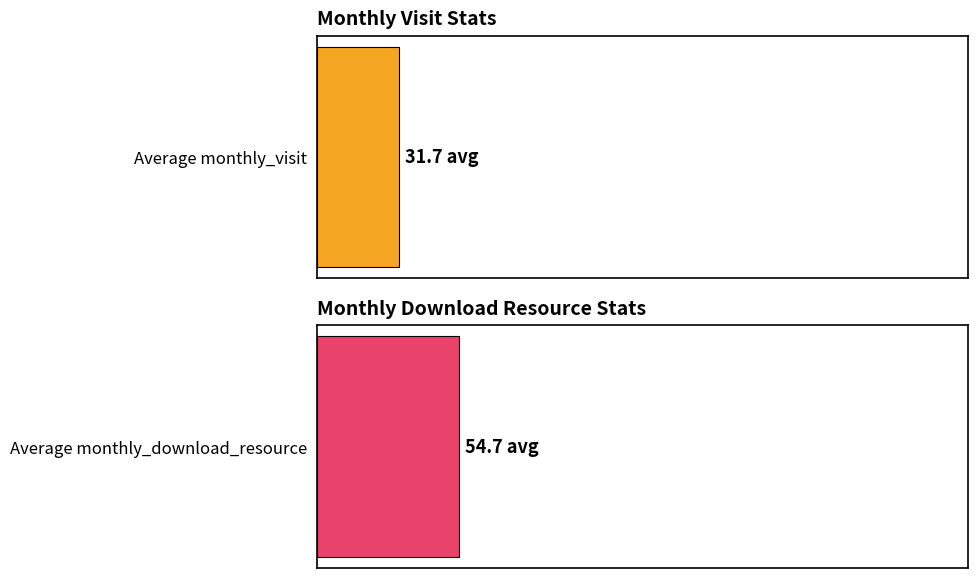

Is it true that monthly_download_resource equals 8 at 2023-02?

True